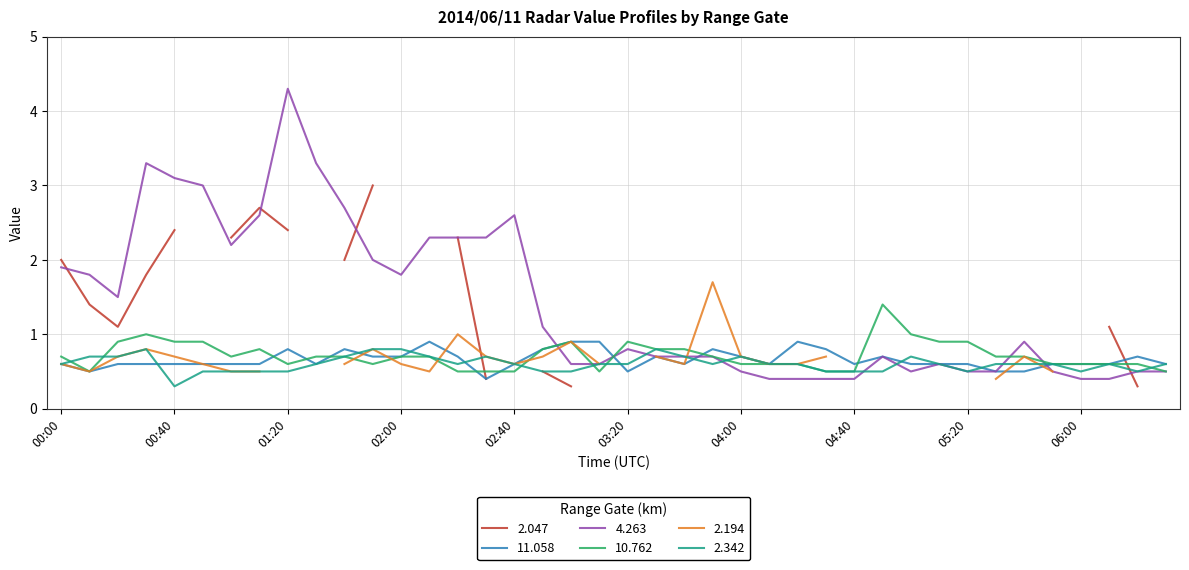

Is the value of  11.058 at 02:10 greater than the value of   2.342 at 05:40?

Yes